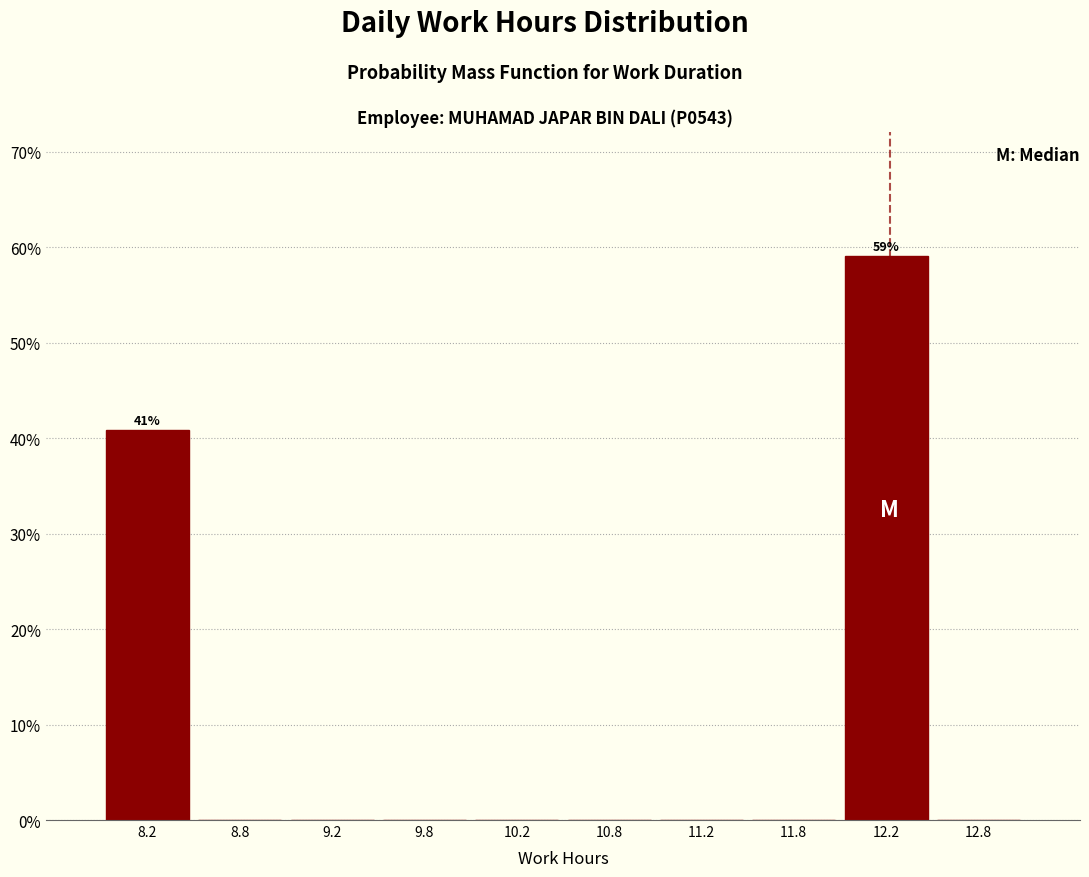

Over which range of the x-axis is the bar tallest?

12.0 to 12.5